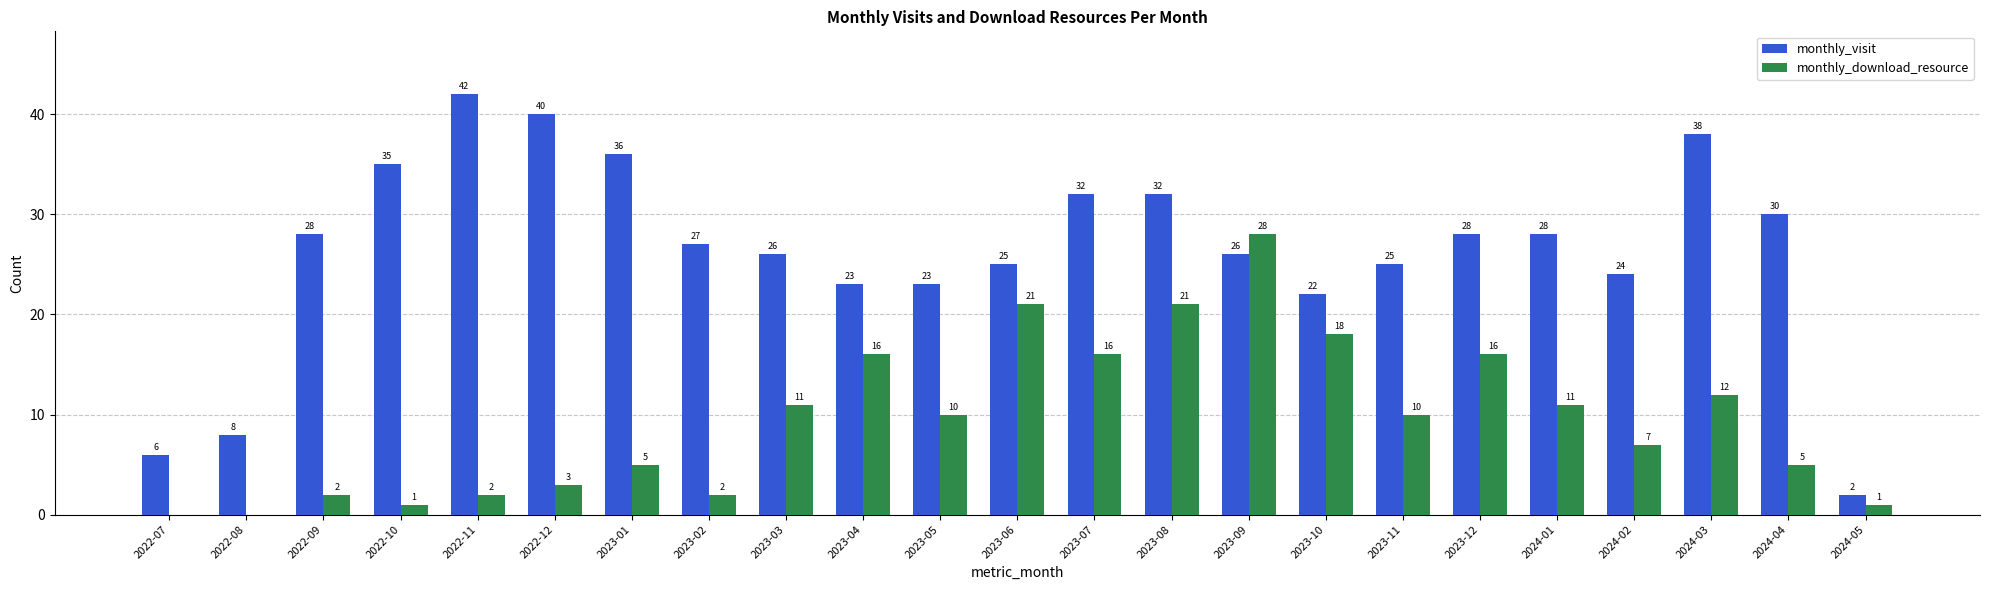

Which series has the largest total across all categories?

monthly_visit